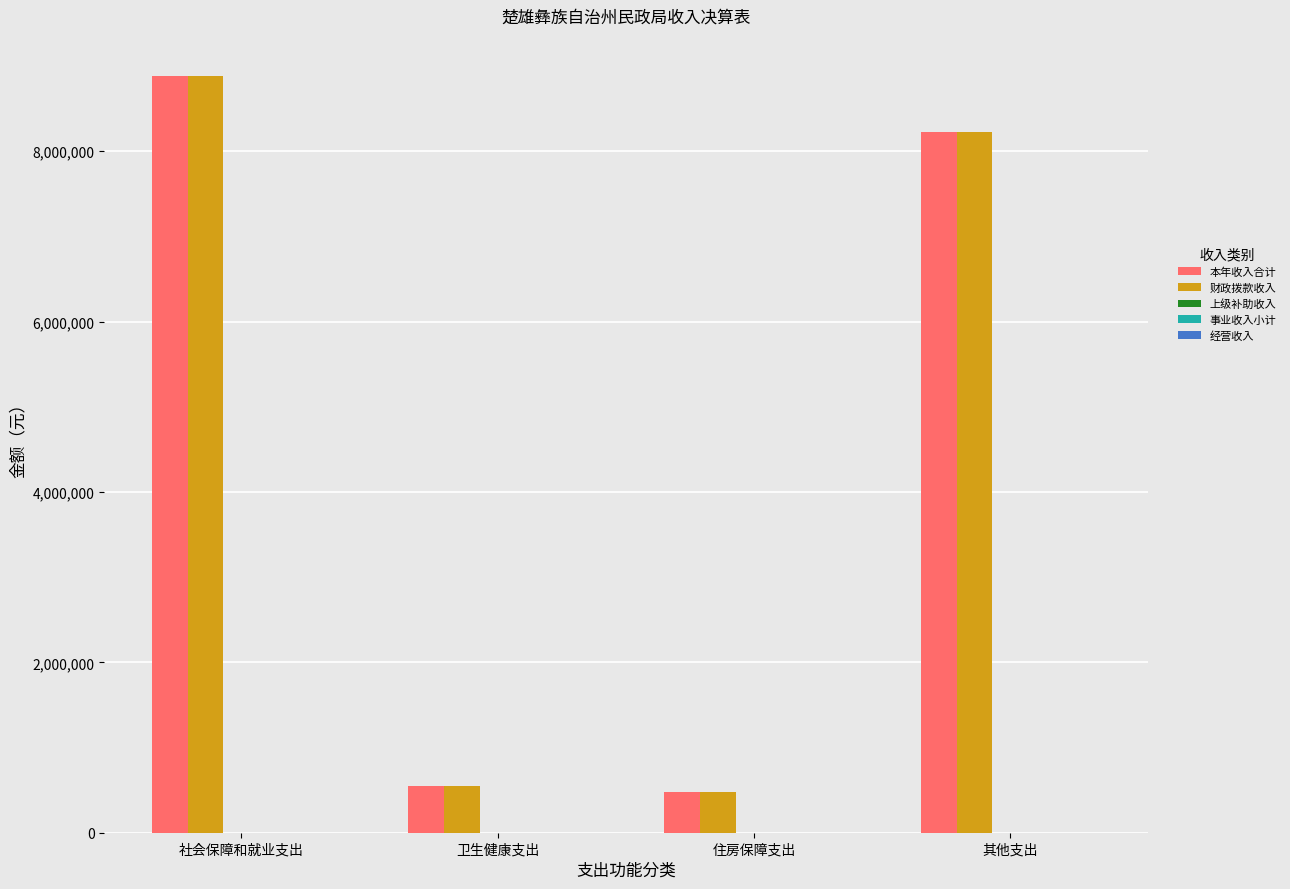

What is the maximum value shown in the chart?

8876410.5